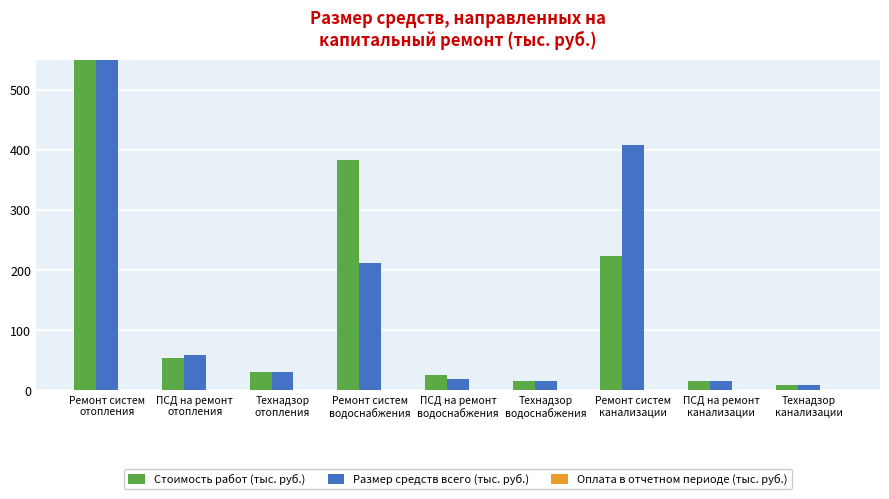

How many data points in Стоимость работ (тыс. руб.) are less than 31?

4